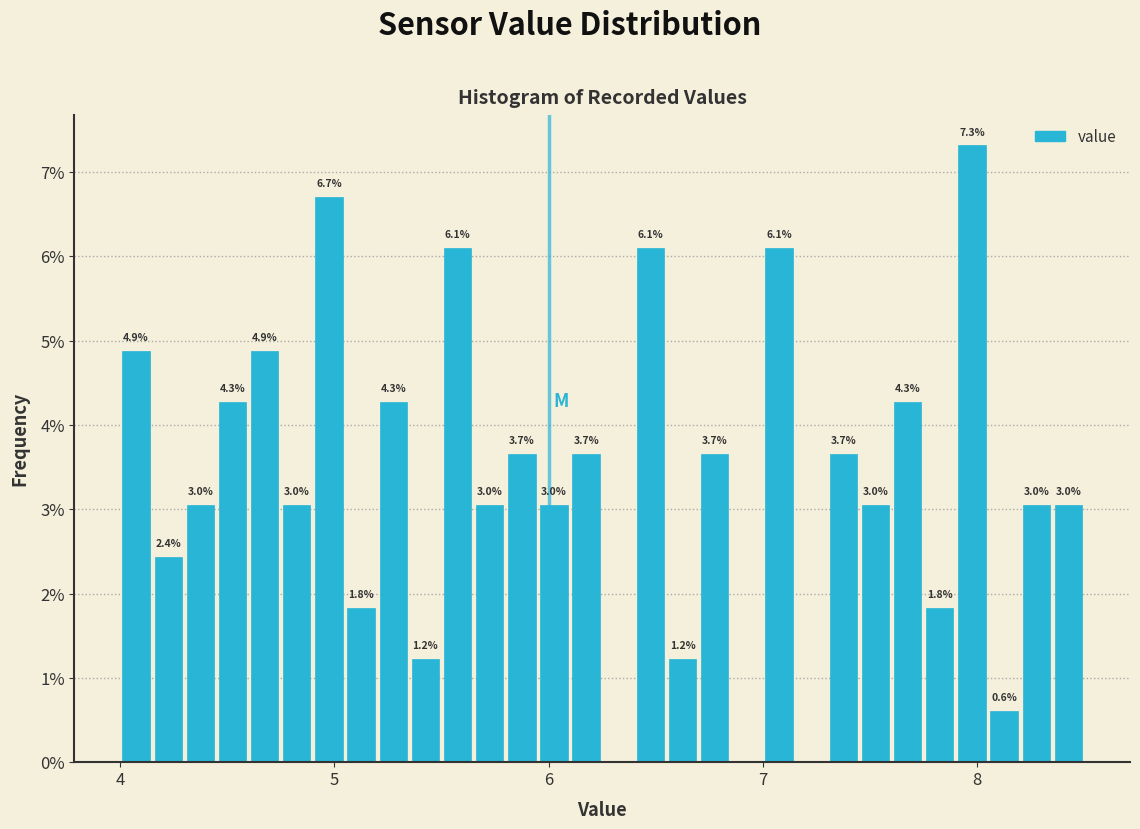

Read against the x-axis, roughly where is the centre of the tallest bar?

8.0